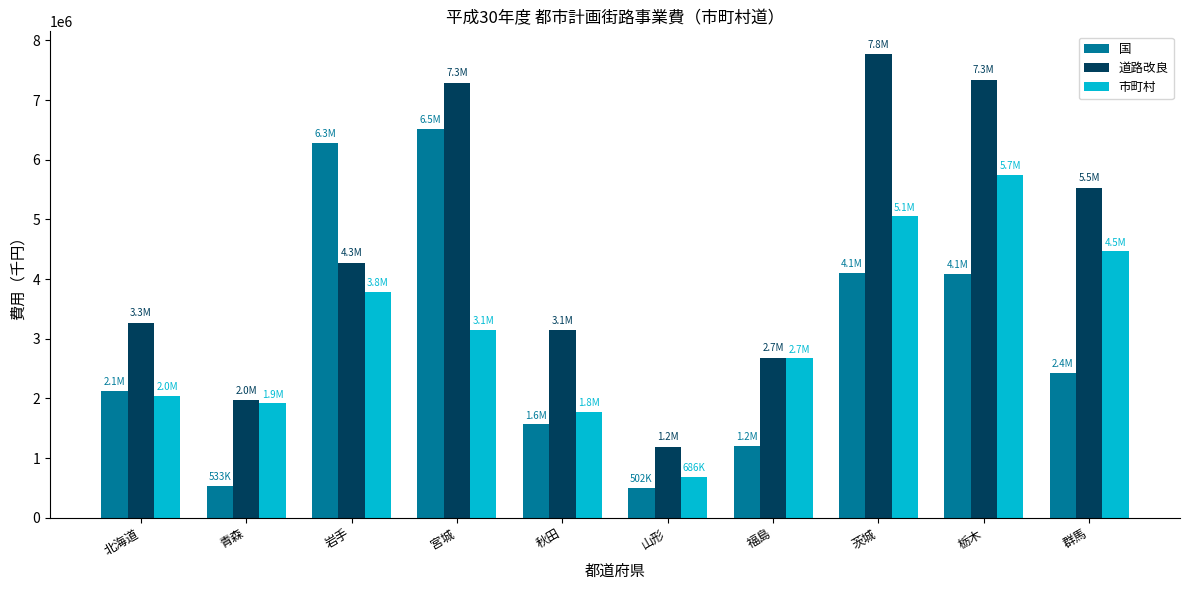

The 道路改良 series shows 4273045 at 岩手. True or false?

True